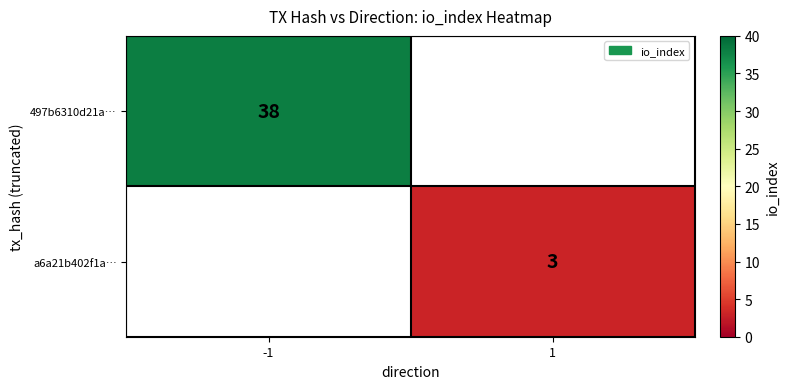

Is it true that a6a21b402f1a… equals 3 at 1?

True